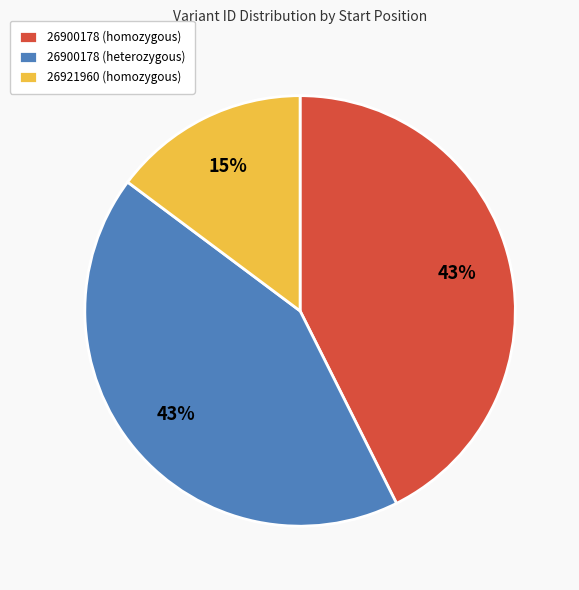

To the nearest percent, what portion does 26900178 (homozygous) represent?

43%